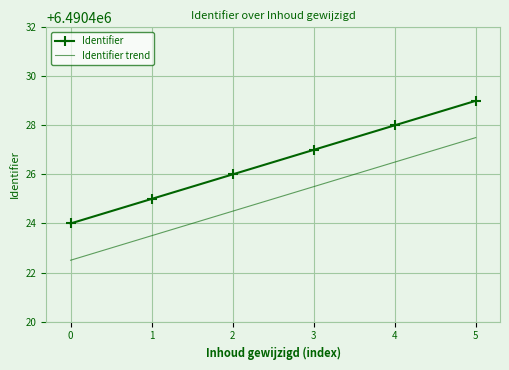

The value of Identifier trend at 1 is 1799120.7. True or false?

False